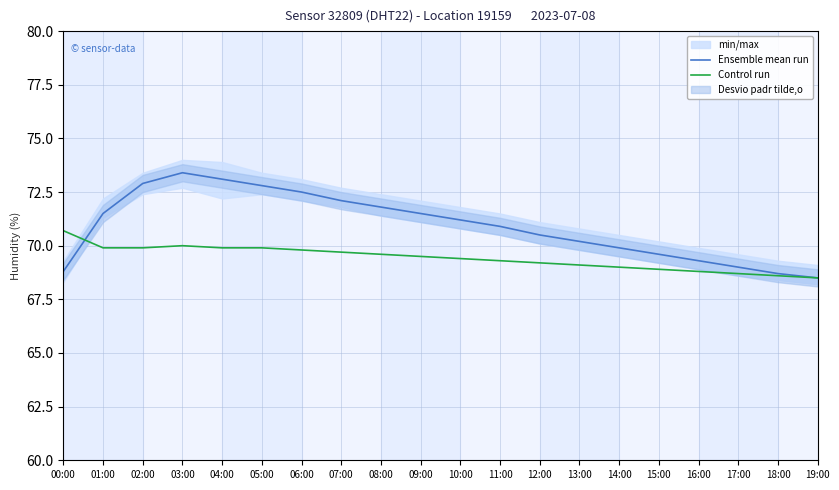

Is it true that Ensemble mean run equals 114.1 at 04:00?

False